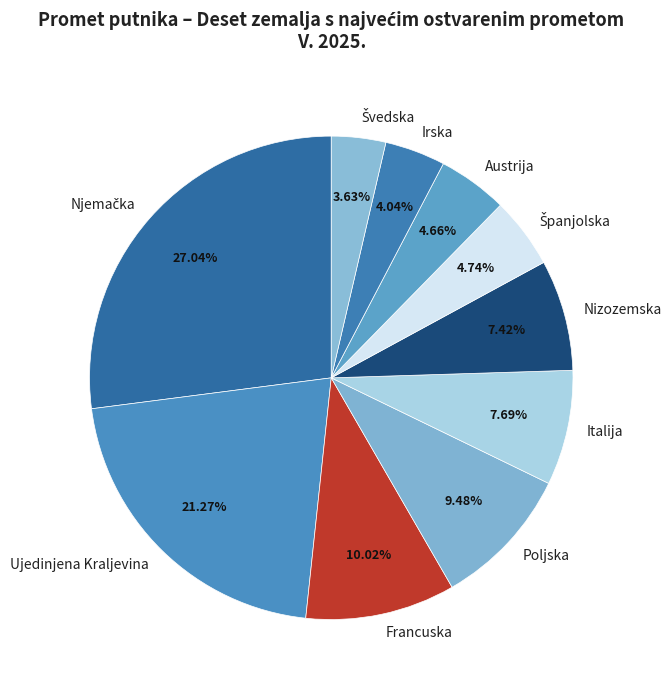

How many slices are in this pie chart?

10